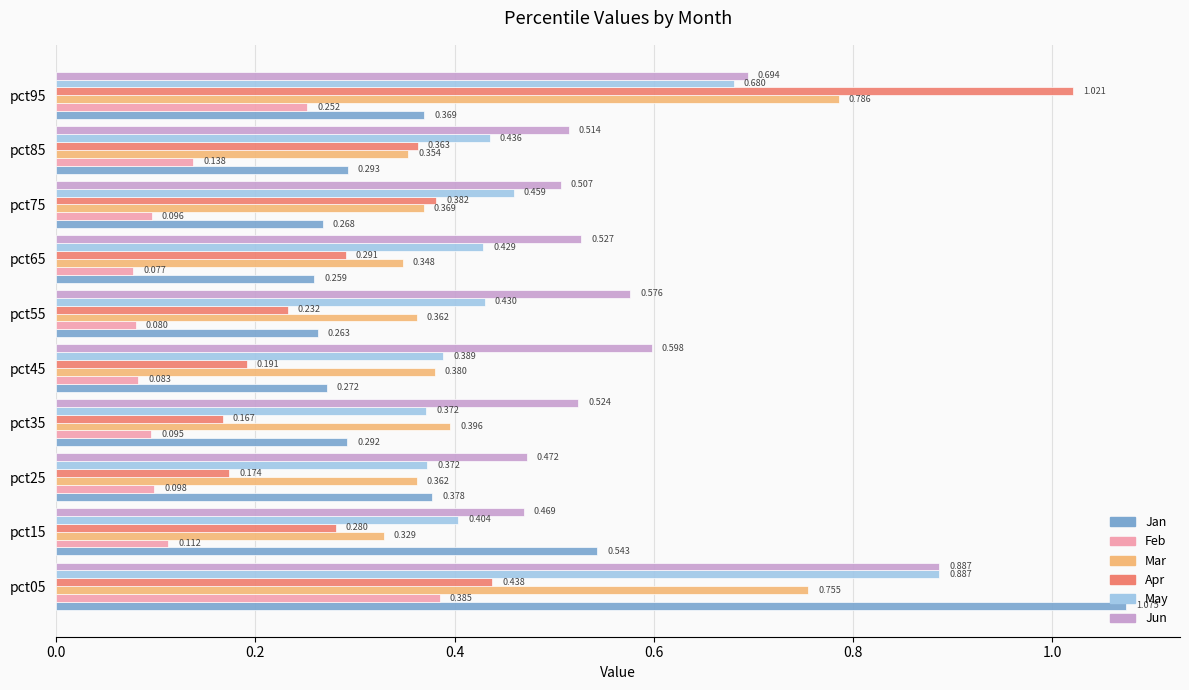

Which series has the widest spread of values?

Apr